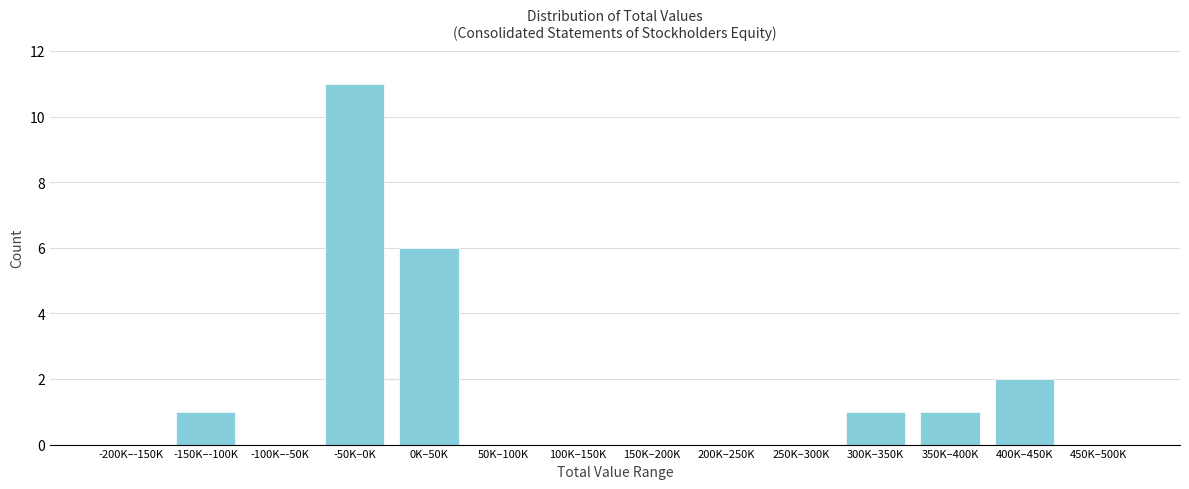

Reading right to left, extract all data points from this chart.

450K–500K=0	400K–450K=2	350K–400K=1	300K–350K=1	250K–300K=0	200K–250K=0	150K–200K=0	100K–150K=0	50K–100K=0	0K–50K=6	-50K–0K=11	-100K–-50K=0	-150K–-100K=1	-200K–-150K=0